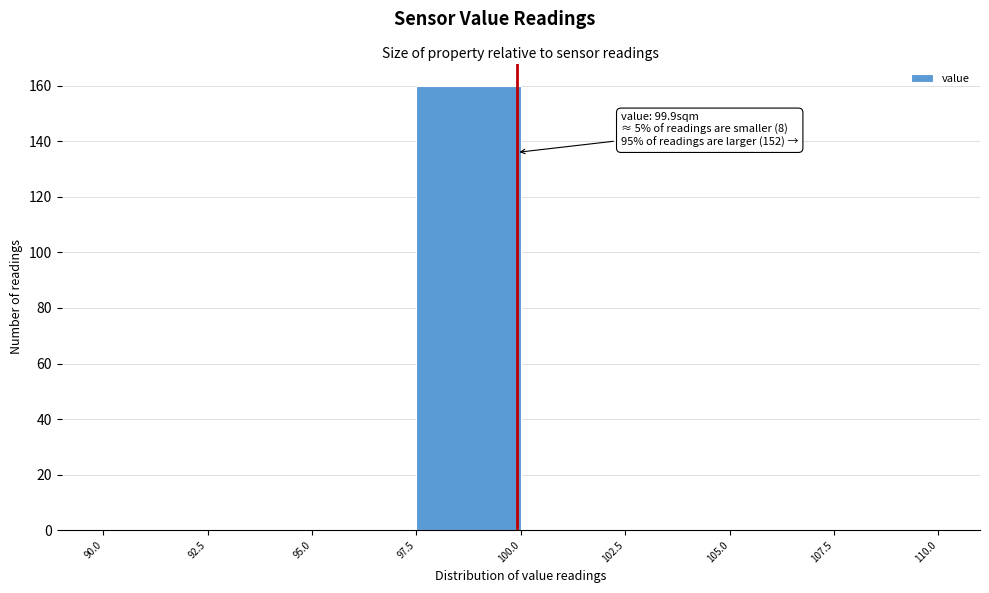

Over which range of the x-axis is the bar tallest?

97.5 to 100.0